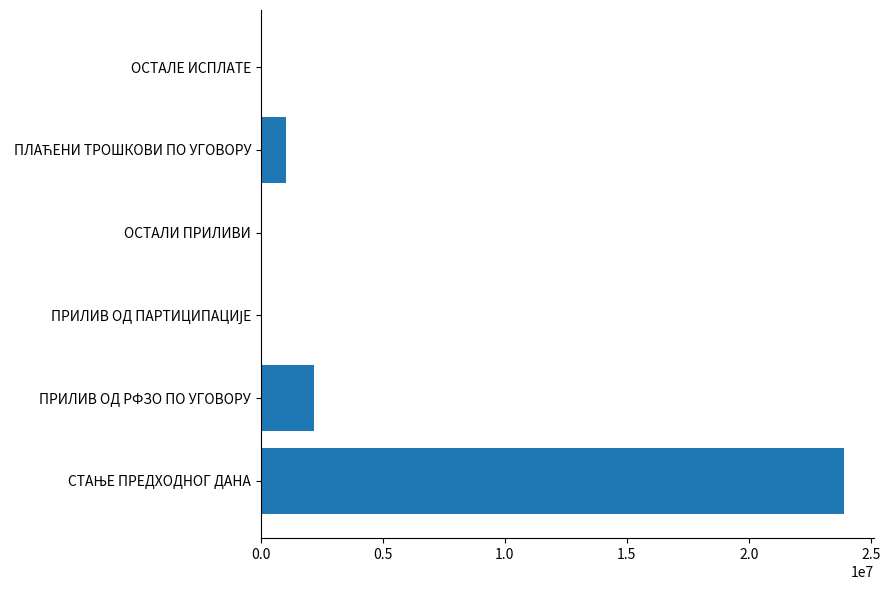

What is the greatest value displayed?

23923381.3